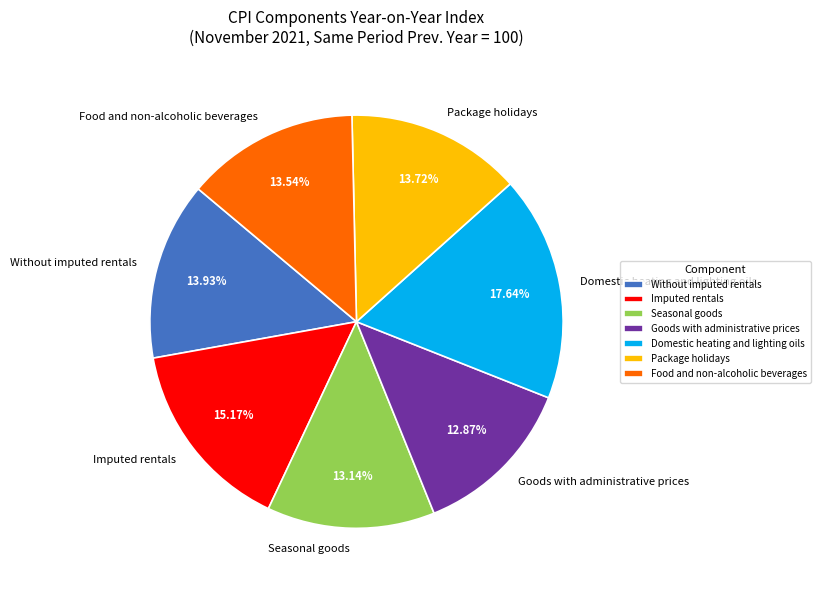

What is the largest slice in the pie chart?

Domestic heating and lighting oils